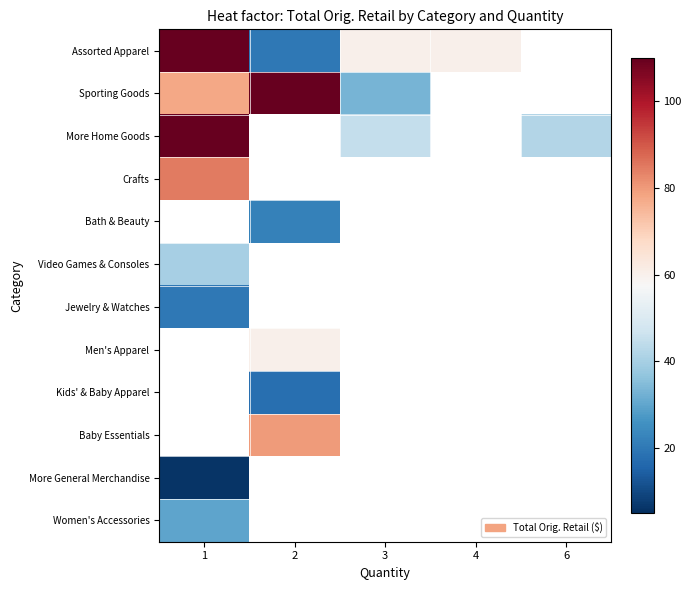

Between 2 and 3, which series saw the biggest shift?

Sporting Goods